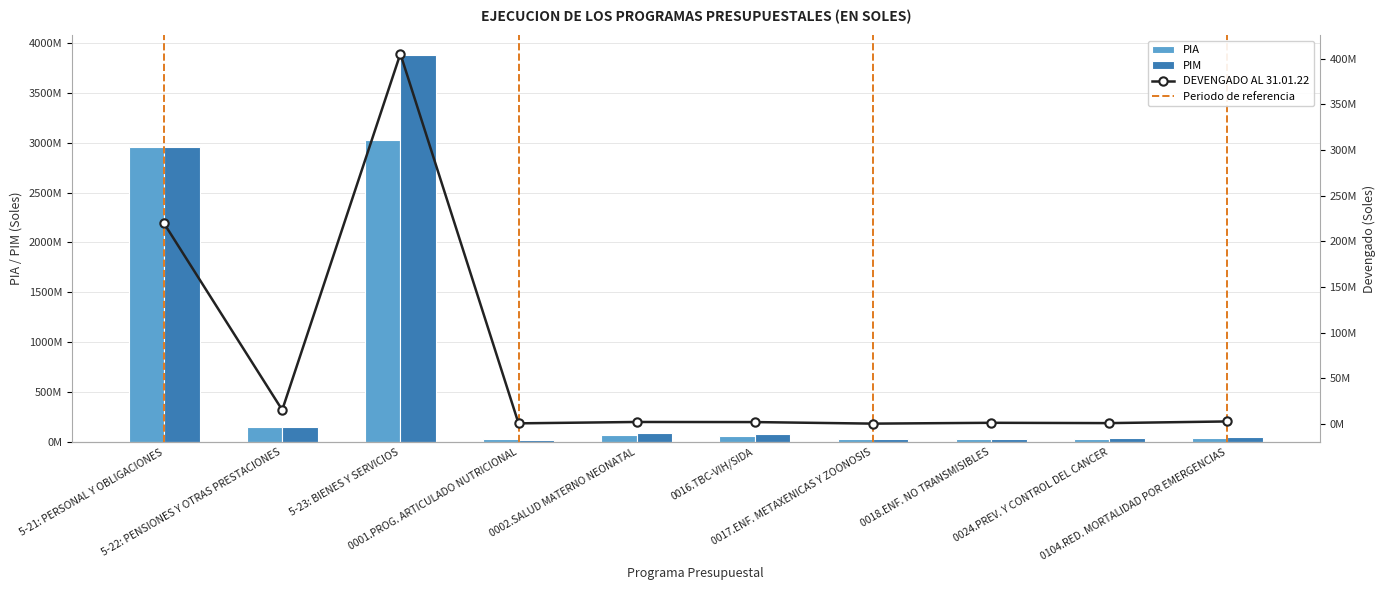

Which has a higher value, 0001.PROG. ARTICULADO NUTRICIONAL or 0016.TBC-VIH/SIDA?

0016.TBC-VIH/SIDA